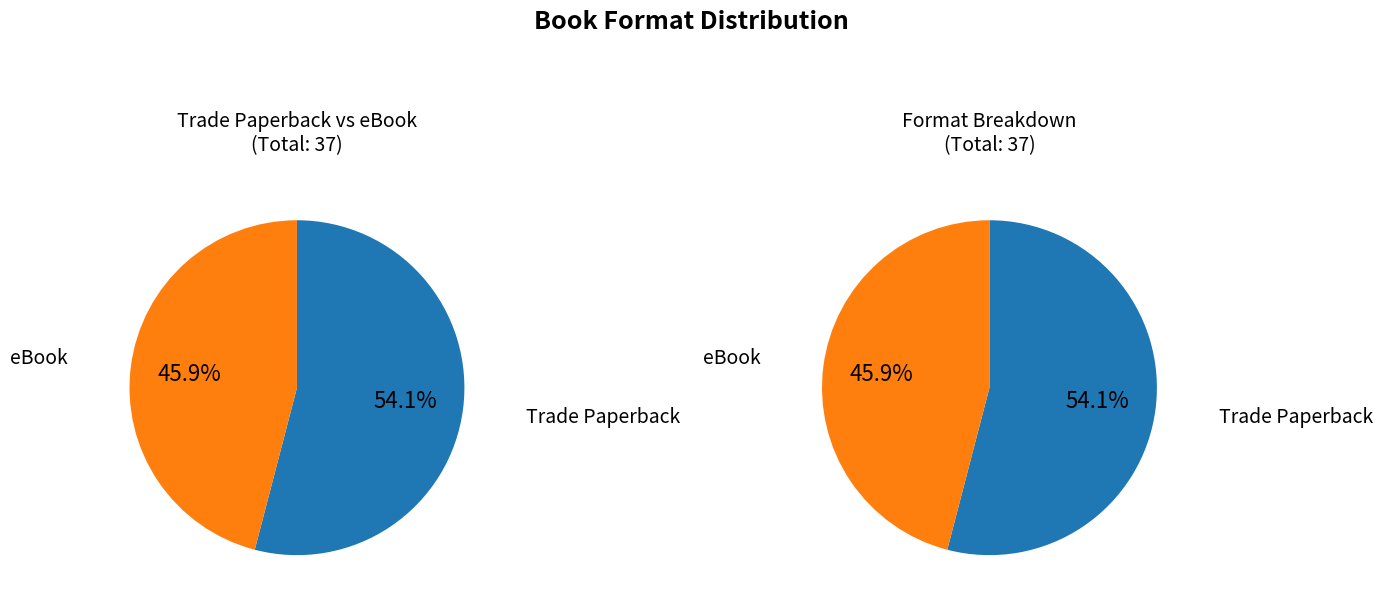

Which slice is the smallest?

eBook